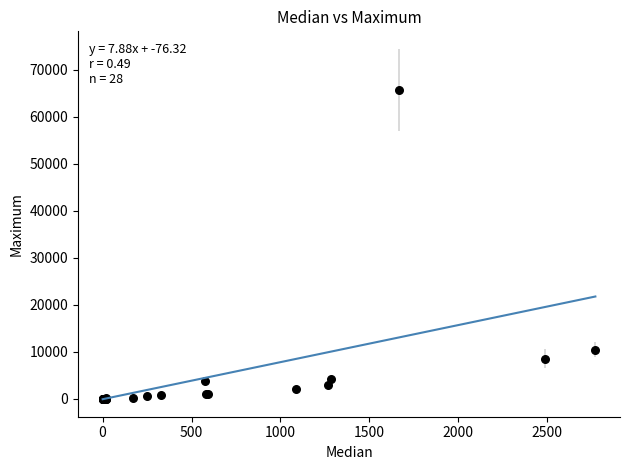

What Y value in the scatter plot is closest to 32825?

10458.0